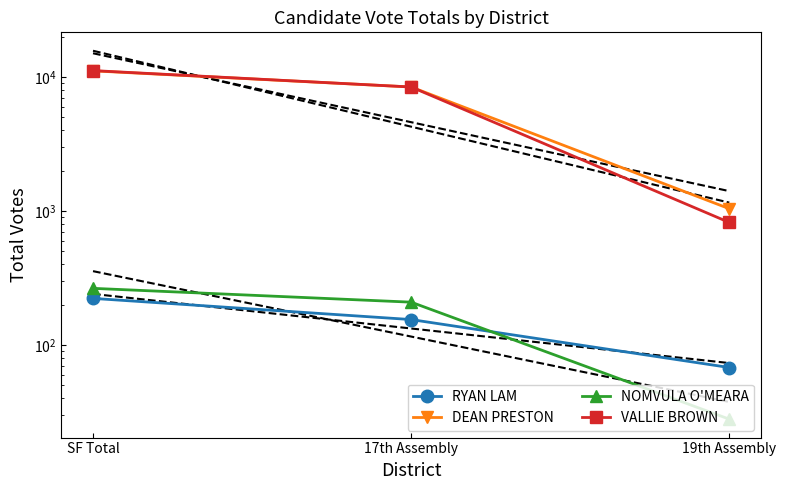

At which category is the sum across all series the highest?

SF Total